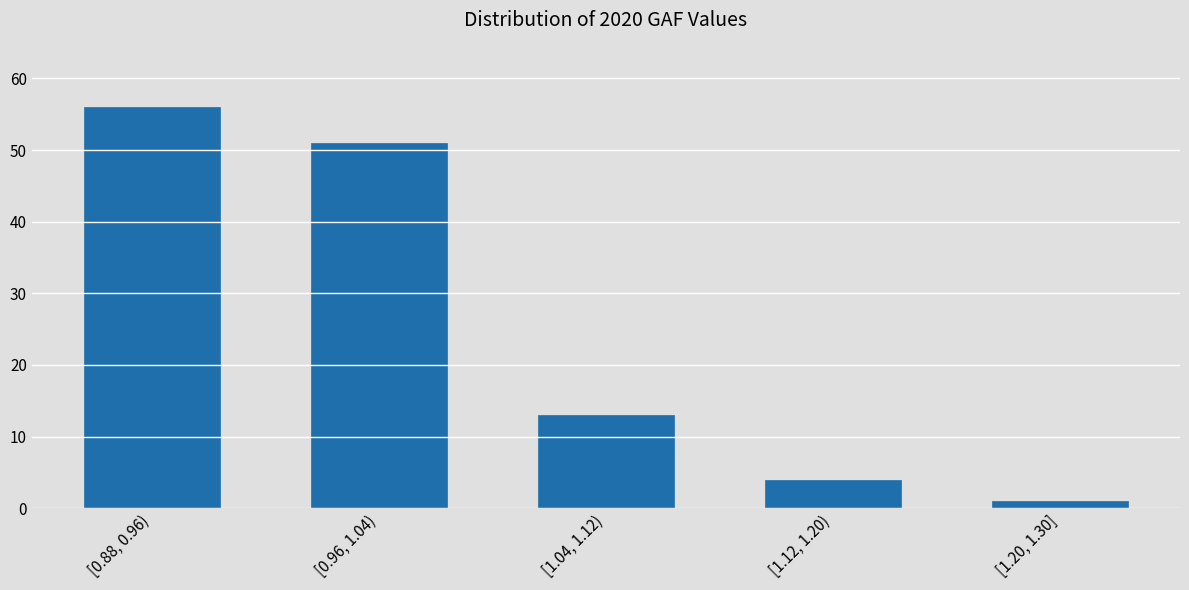

Reading left to right, what are all the values shown in this chart?

56	51	13	4	1